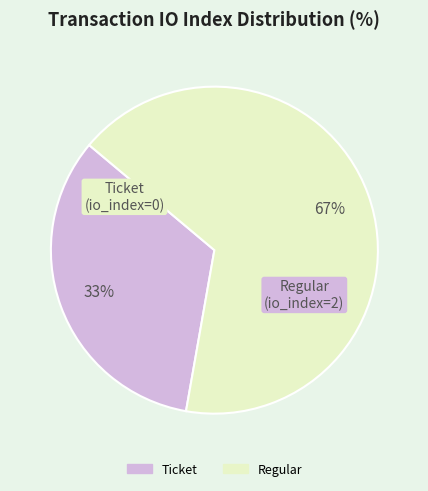

Which slice is the smallest?

Ticket